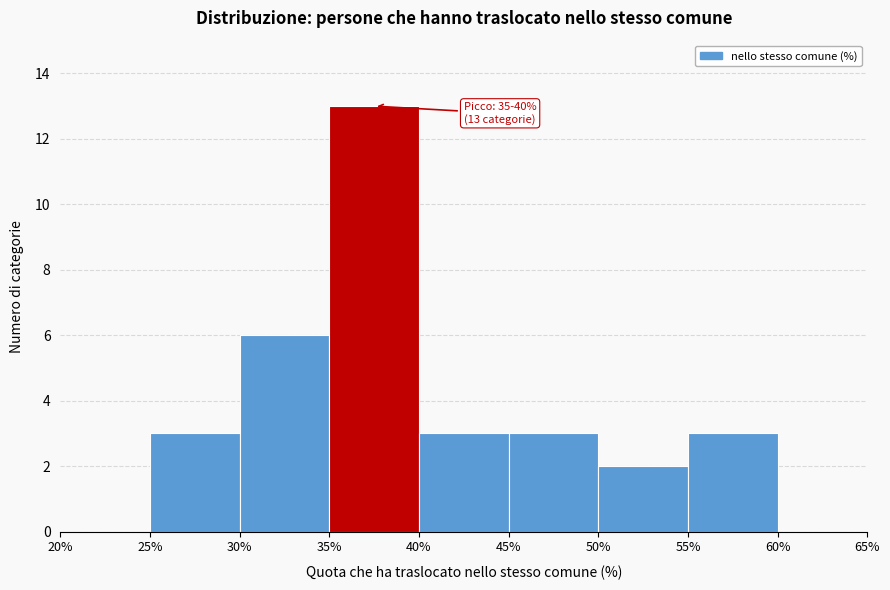

Over which range of the x-axis is the bar tallest?

35% to 40%